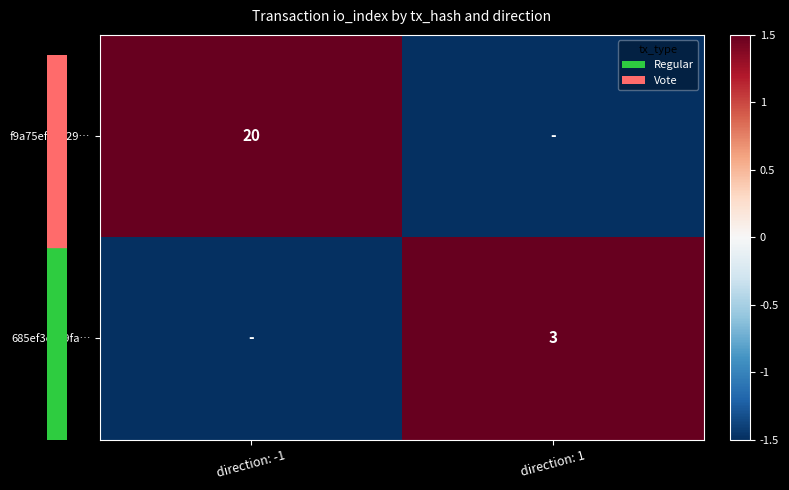

At how many categories does at least one series exceed 0?

2